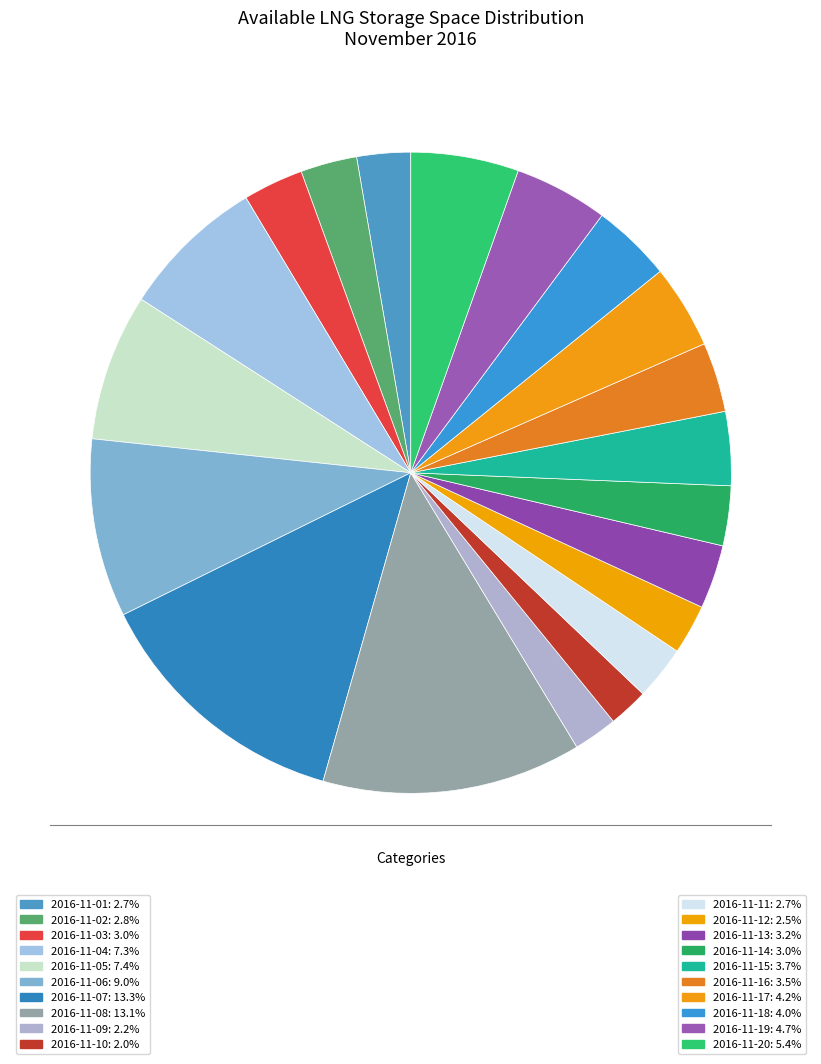

To the nearest percent, what is the average slice percentage?

5%